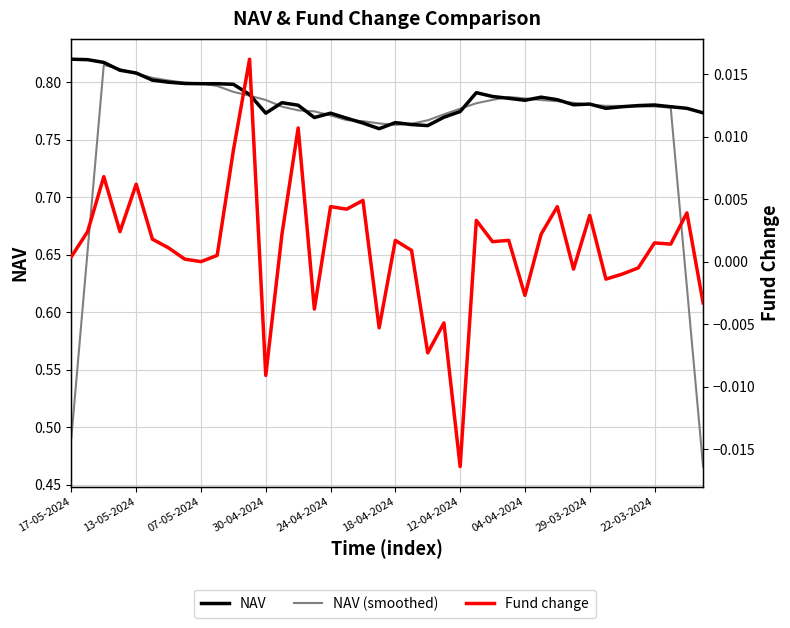

What is the sum of all NAV (smoothed) values?

30.4